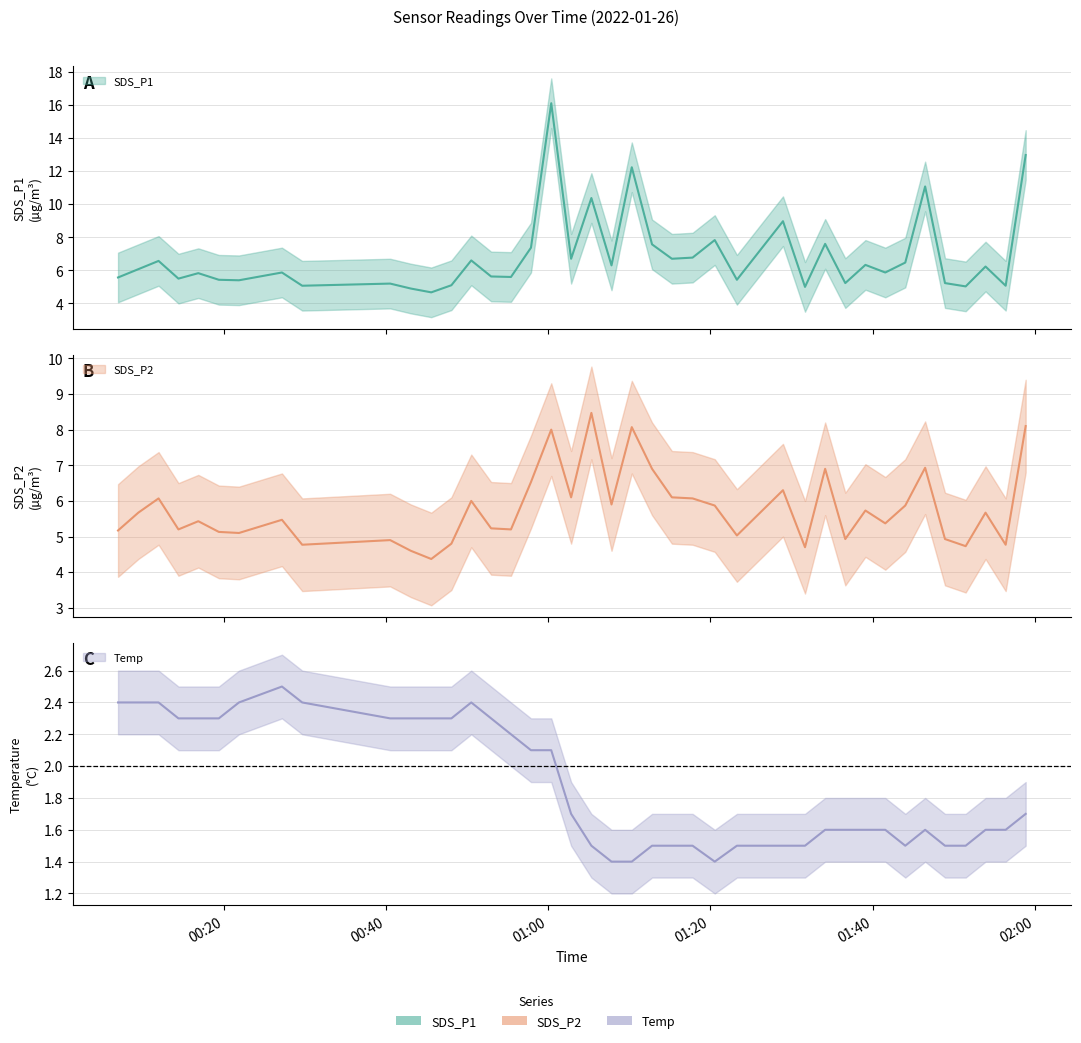

Reading right to left, extract all data points from this chart.

SDS_P1: 13.0	5.1	6.2	5.0	5.2	11.1	6.5	5.9	6.3	5.2	7.6	5.0	9.0	5.4	7.8	6.8	6.7	7.6	12.2	6.3	10.4	6.7	16.1	7.4	5.6	5.6	6.6	5.1	4.7	4.9	5.2	5.1	5.9	5.4	5.4	5.8	5.5	6.6	6.1	5.6
SDS_P2: 8.1	4.8	5.7	4.7	4.9	6.9	5.9	5.4	5.7	4.9	6.9	4.7	6.3	5.0	5.9	6.1	6.1	6.9	8.1	5.9	8.5	6.1	8.0	6.5	5.2	5.2	6.0	4.8	4.4	4.6	4.9	4.8	5.5	5.1	5.1	5.4	5.2	6.1	5.7	5.2
Temp: 1.7	1.6	1.6	1.5	1.5	1.6	1.5	1.6	1.6	1.6	1.6	1.5	1.5	1.5	1.4	1.5	1.5	1.5	1.4	1.4	1.5	1.7	2.1	2.1	2.2	2.3	2.4	2.3	2.3	2.3	2.3	2.4	2.5	2.4	2.3	2.3	2.3	2.4	2.4	2.4